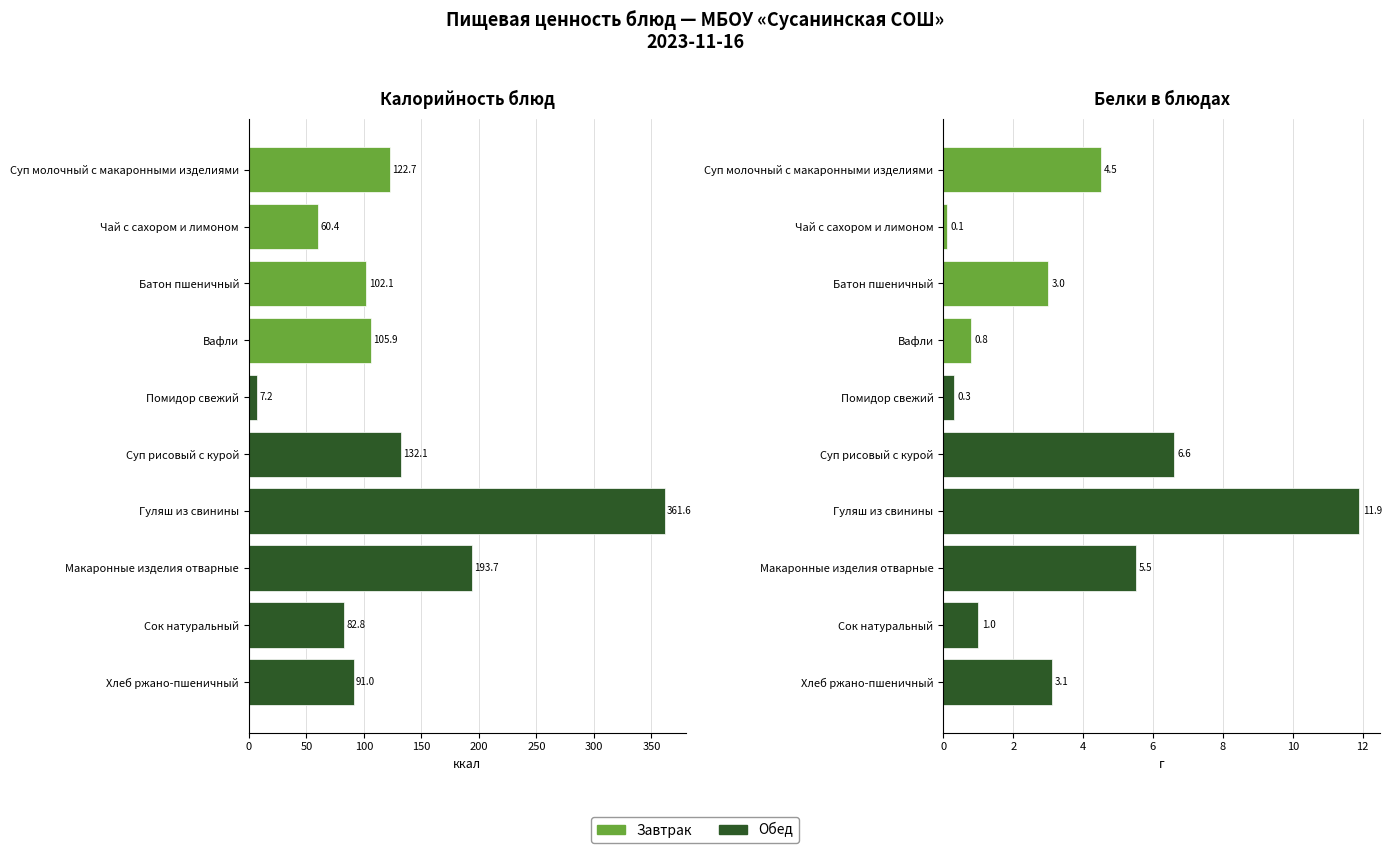

Is it true that Белки equals 8.2 at Макаронные изделия отварные?

False